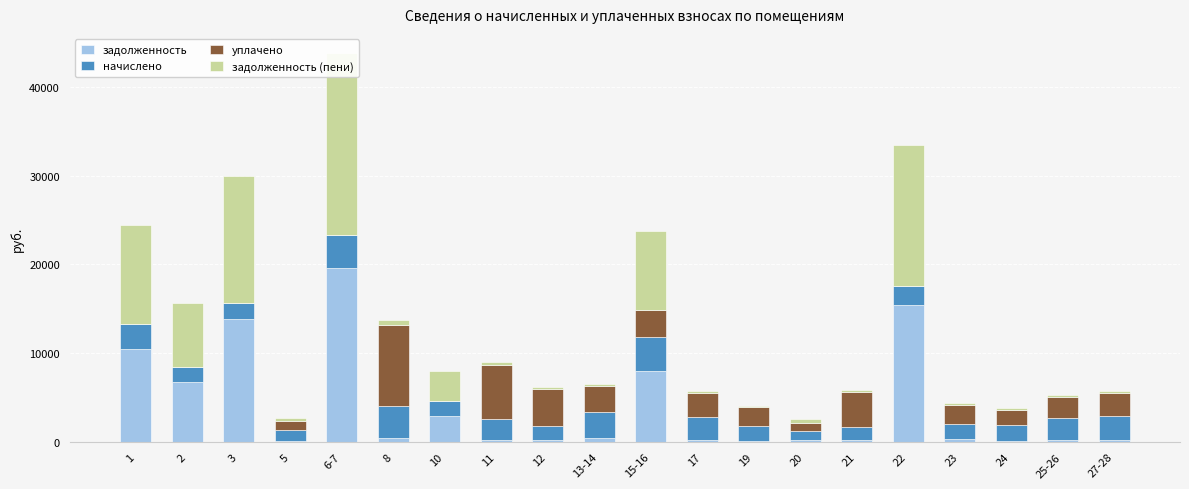

How many bars are there in total?

80